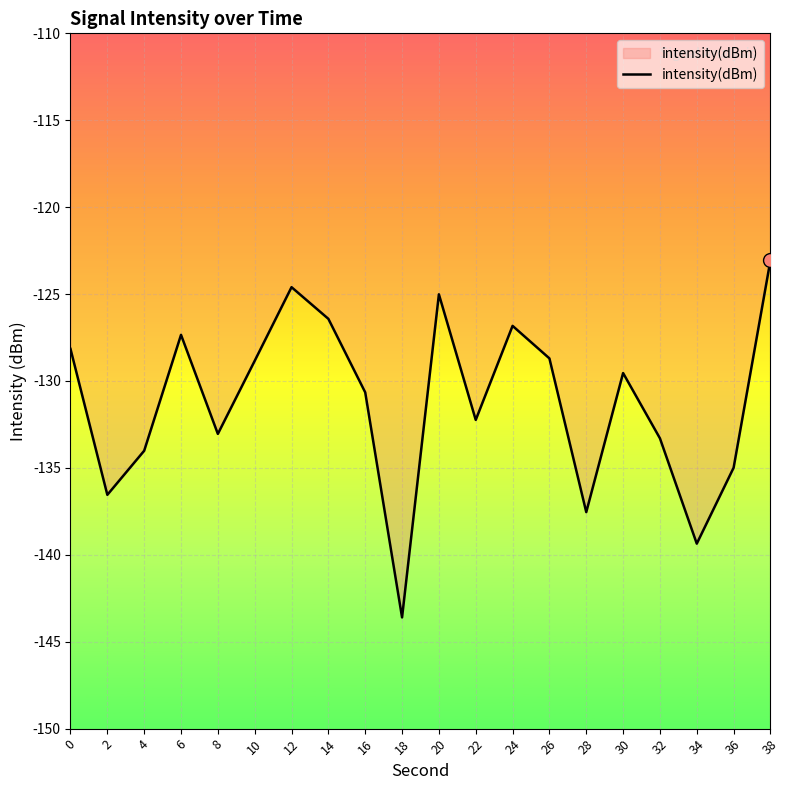

What is the average value?

-131.2